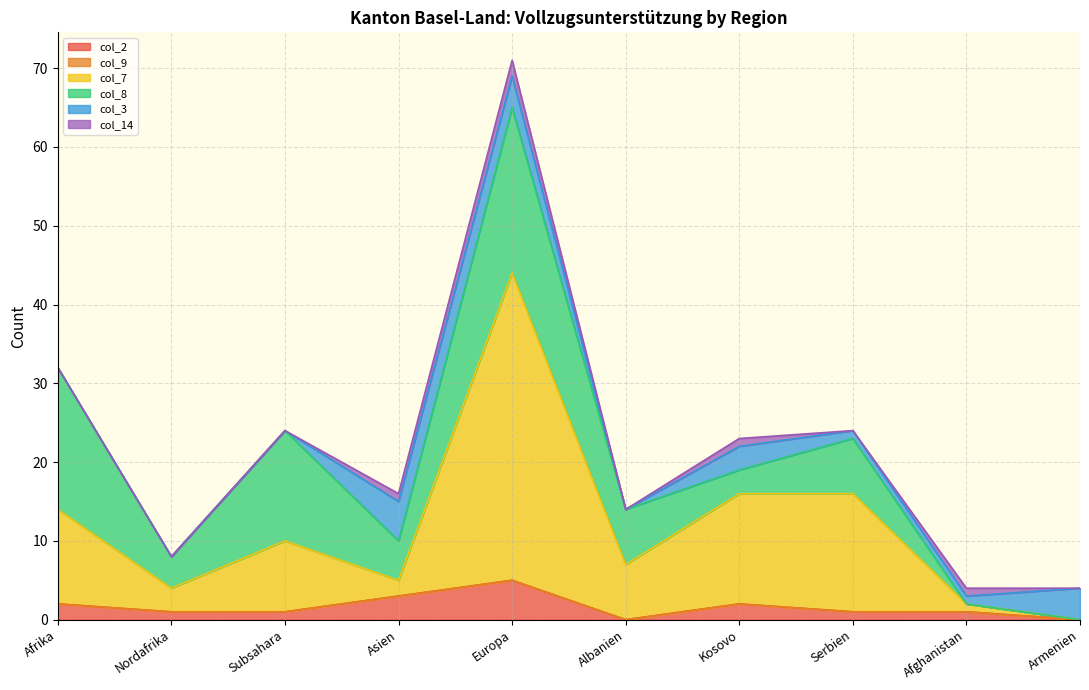

Does the chart have visible grid lines?

Yes